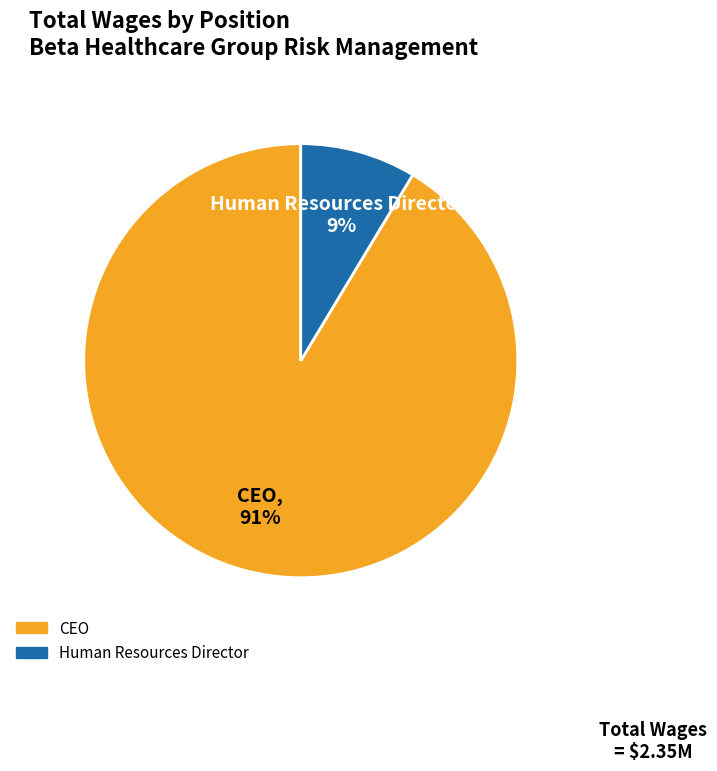

Is there a majority slice in this chart?

Yes